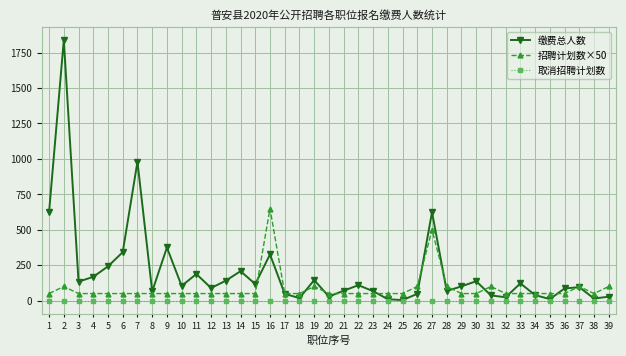

At how many categories does at least one series exceed 1788?

1